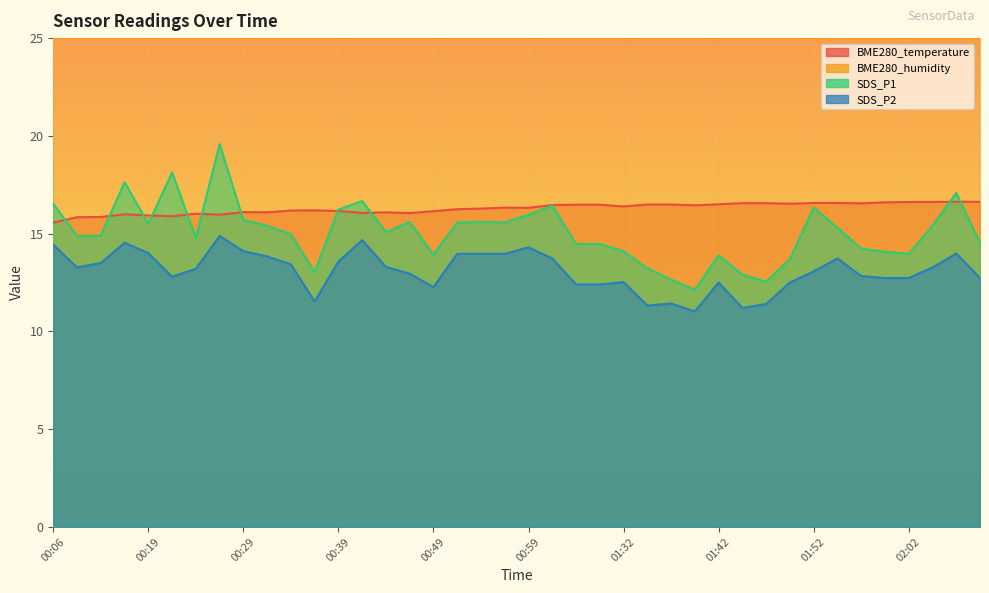

What is the total value across all series at 01:29?

43.4